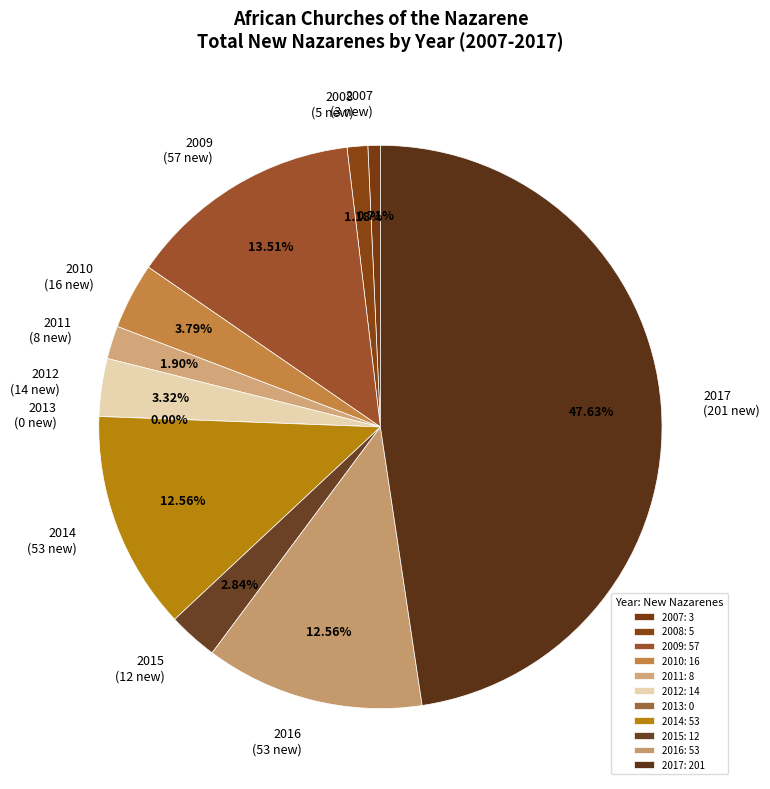

What is the ratio of the value at 2007 to the value at 2011?

0.4